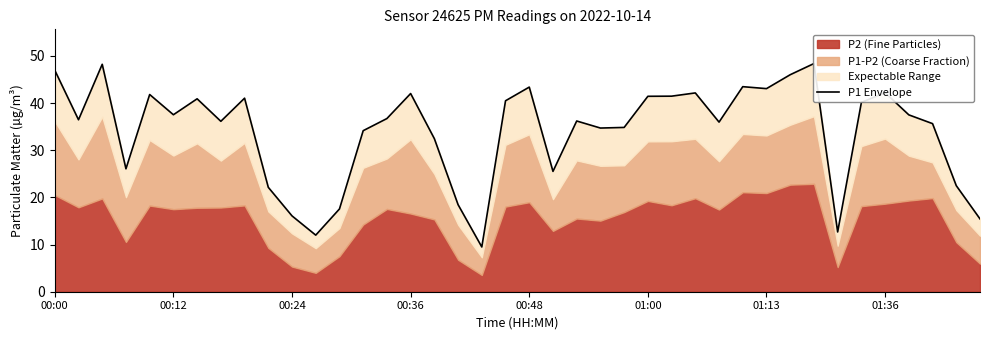

What is the difference between the second highest and minimum values?

38.7